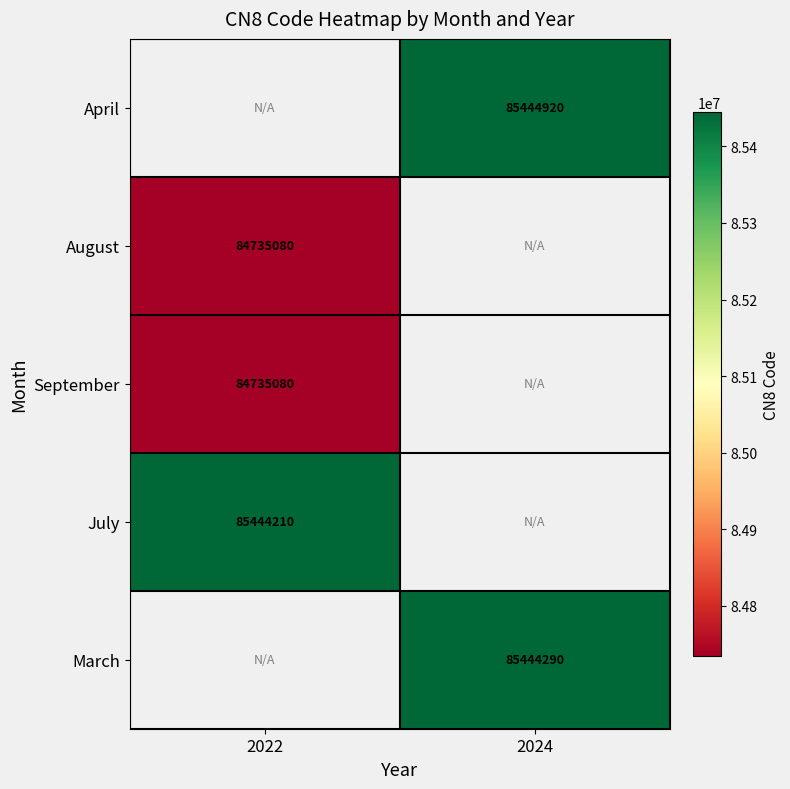

The value of September at 2022 is 84735080. True or false?

True